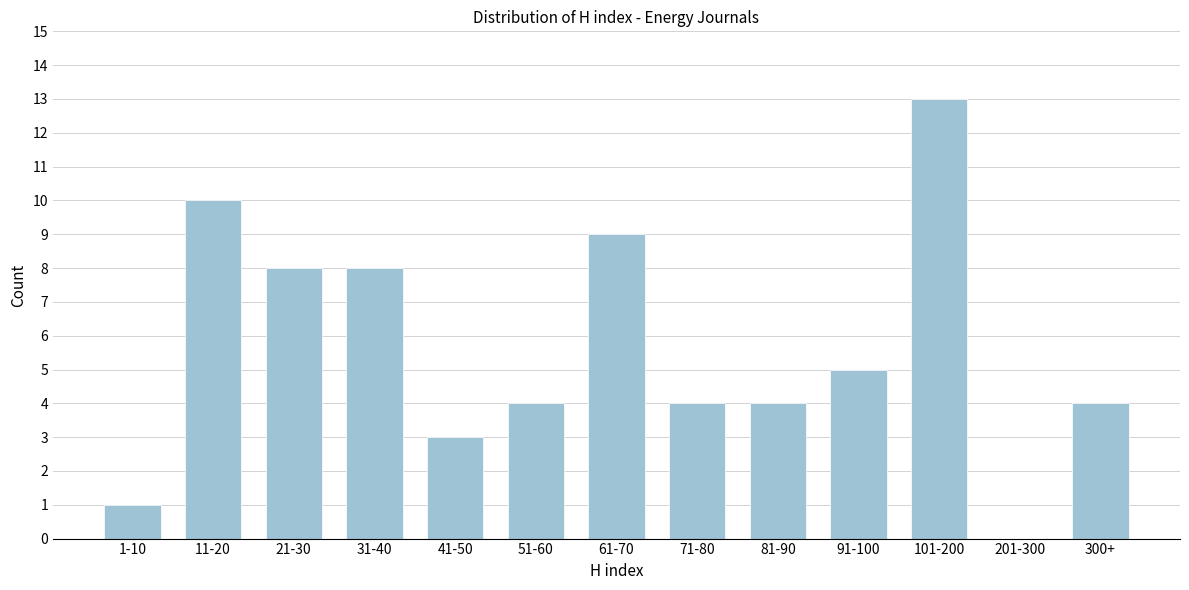

Reading left to right, list all the values displayed in this chart.

1-10=1	11-20=10	21-30=8	31-40=8	41-50=3	51-60=4	61-70=9	71-80=4	81-90=4	91-100=5	101-200=13	201-300=0	300+=4